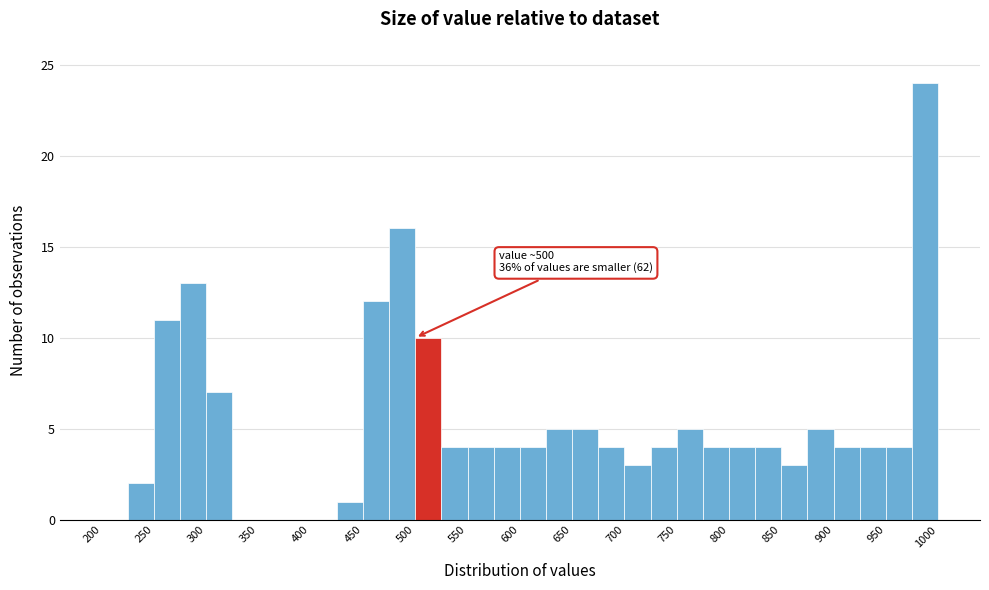

Over which range of the x-axis is the bar tallest?

975 to 1000